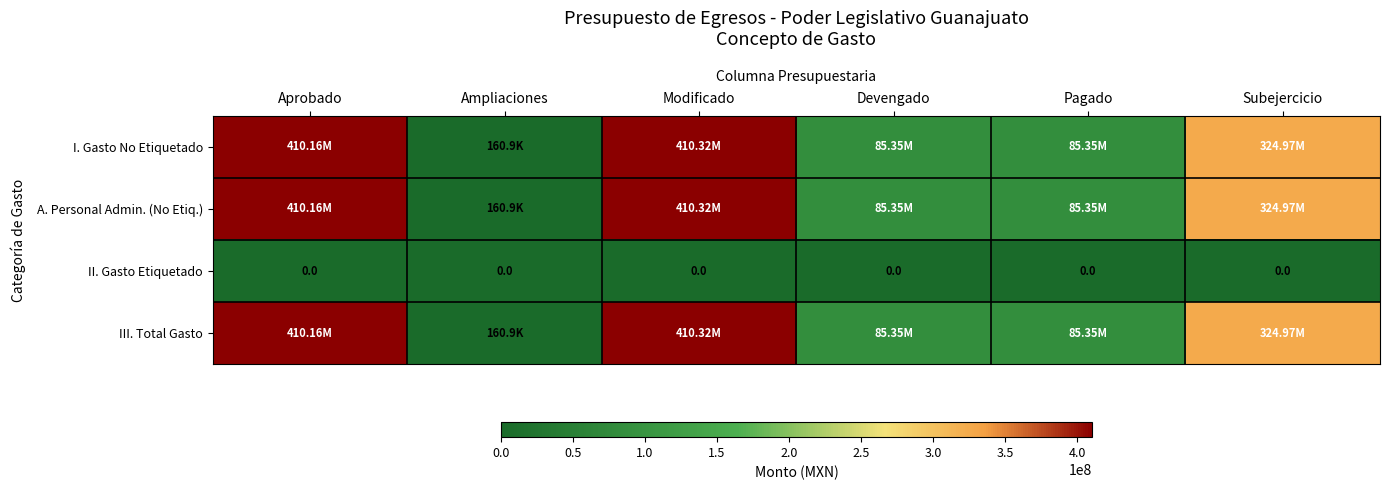

Which has a higher value, Modificado or Devengado?

Modificado